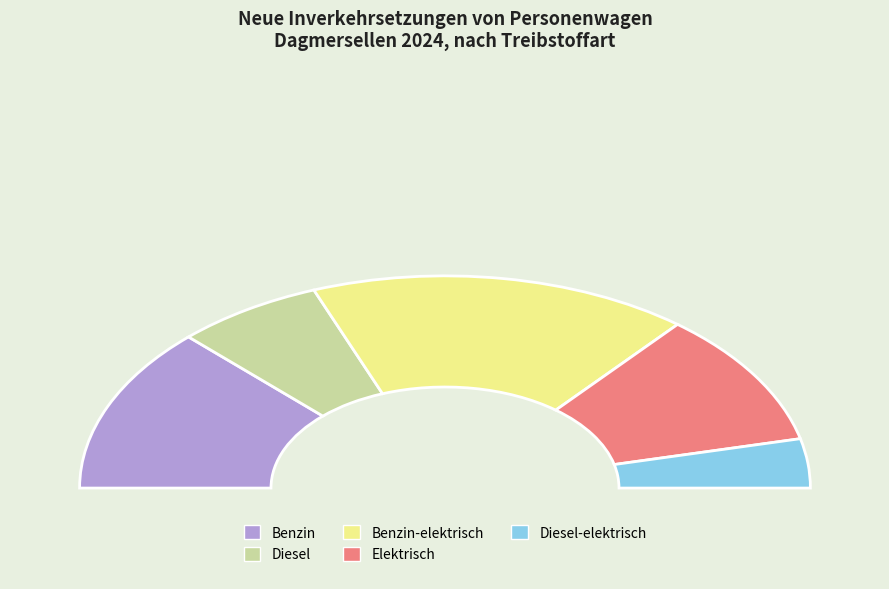

What is the smallest slice in the pie chart?

Diesel-elektrisch